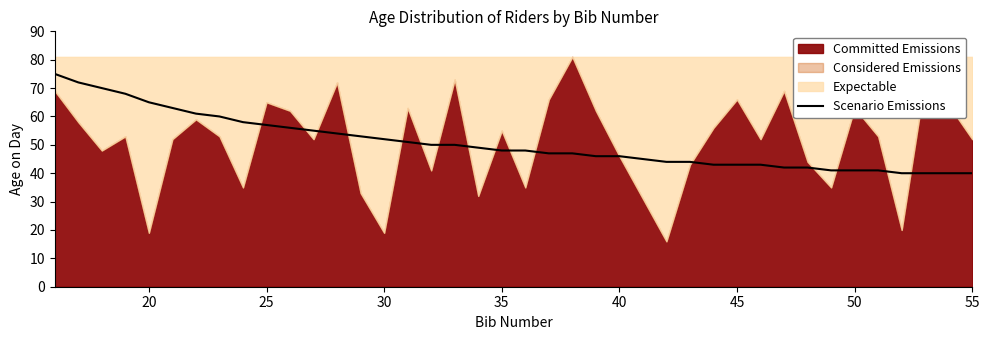

True or false: there are more than 2 points higher than both neighbors.

False